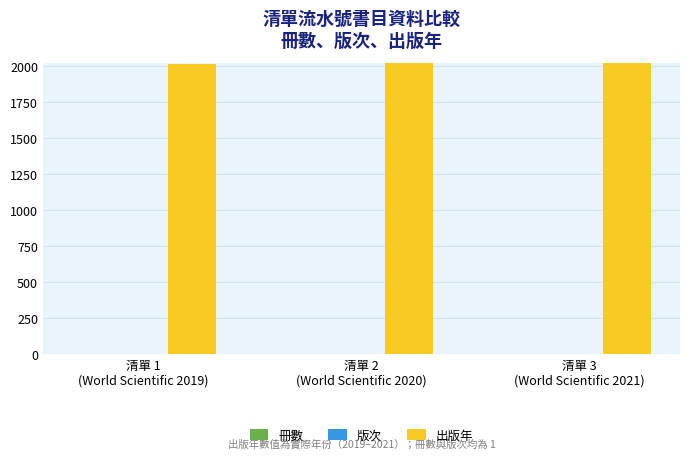

Which series has the largest total across all categories?

出版年